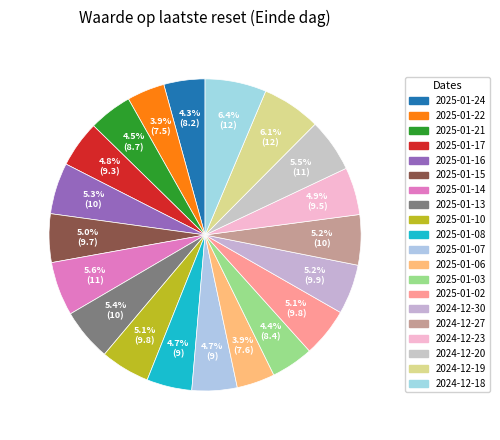

Rank the categories by value from lowest to highest.

2025-01-22, 2025-01-06, 2025-01-24, 2025-01-03, 2025-01-21, 2025-01-07, 2025-01-08, 2025-01-17, 2024-12-23, 2025-01-15, 2025-01-02, 2025-01-10, 2024-12-30, 2024-12-27, 2025-01-16, 2025-01-13, 2024-12-20, 2025-01-14, 2024-12-19, 2024-12-18